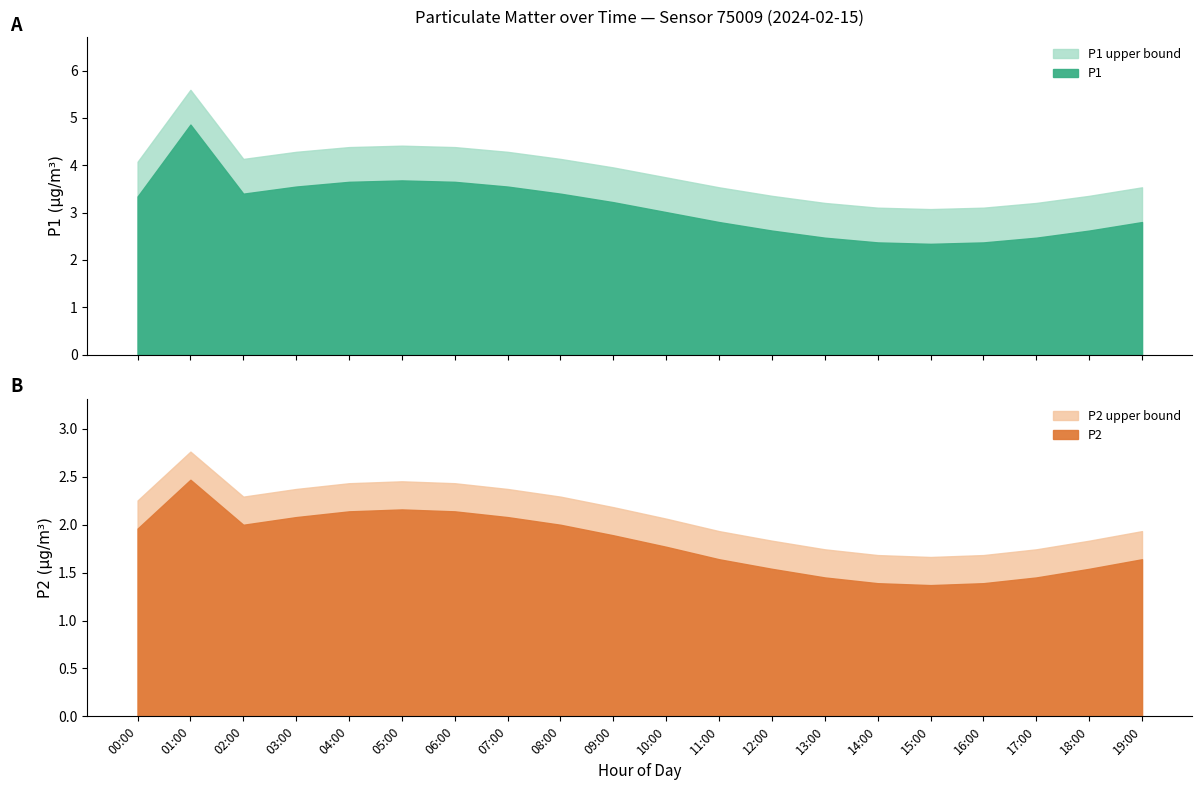

True or false: P2 and P1 intersect in this chart.

False